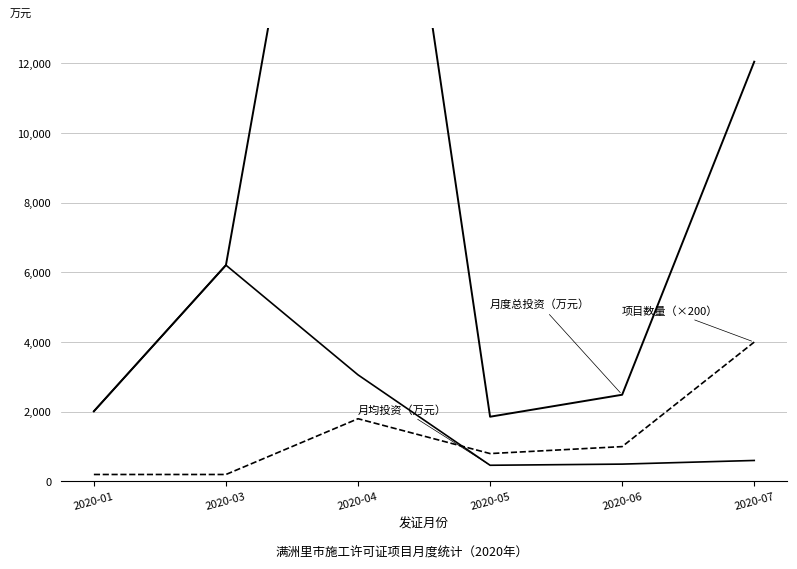

Between 2020-01 and 2020-05, which series saw the biggest shift?

月均投资（万元）